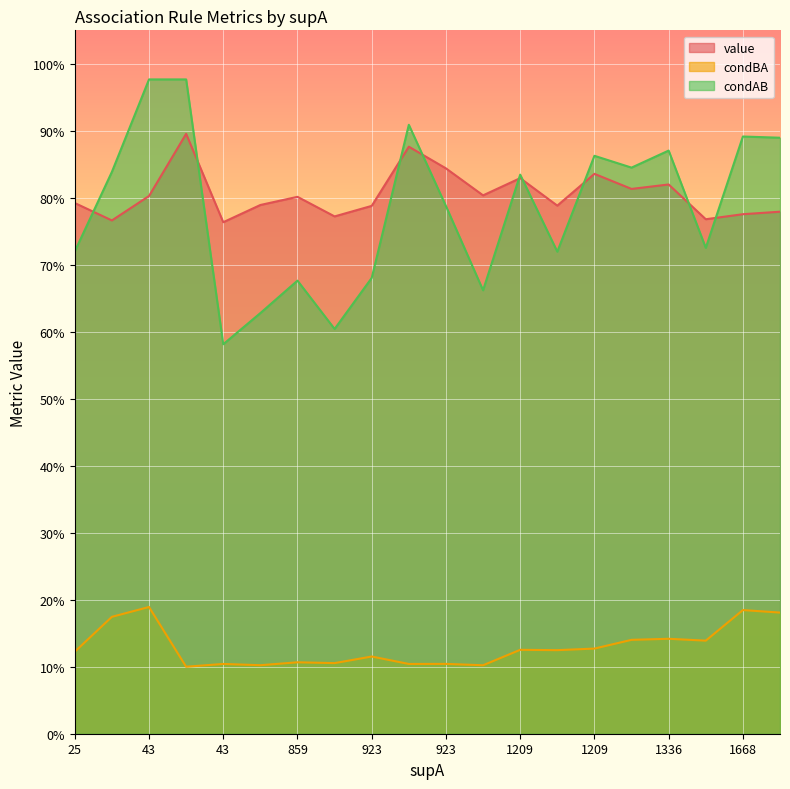

What is the spread (max minus min) of values at 43?

0.9